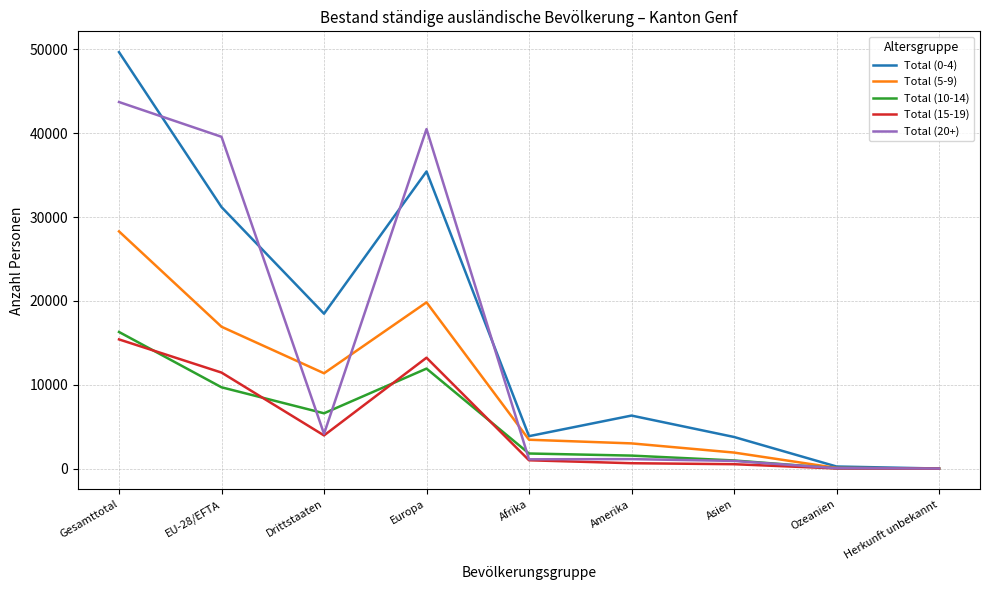

Which series has the largest total across all categories?

Total (0-4)